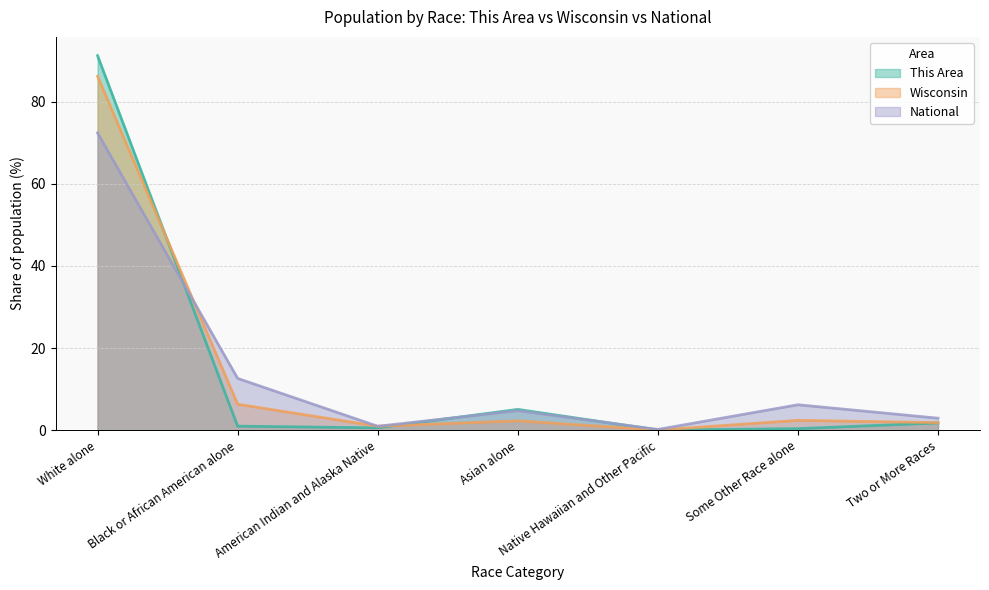

Where is the first local maximum for National?

Asian alone